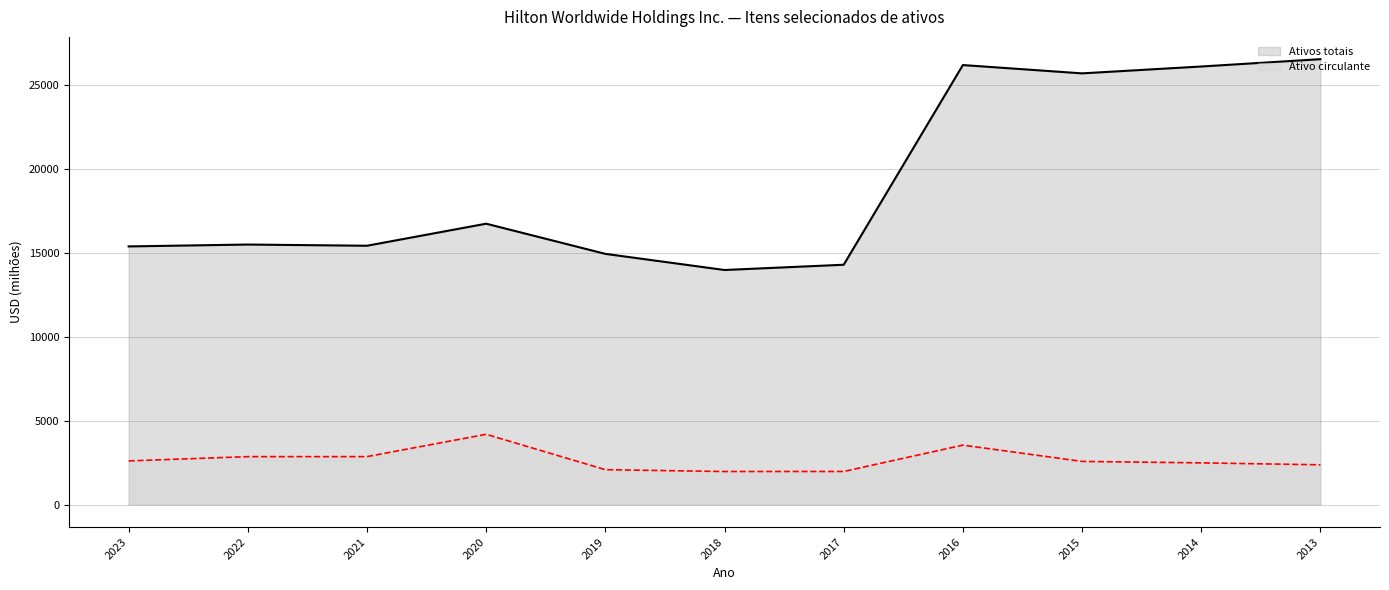

What is the smallest value displayed?

1983